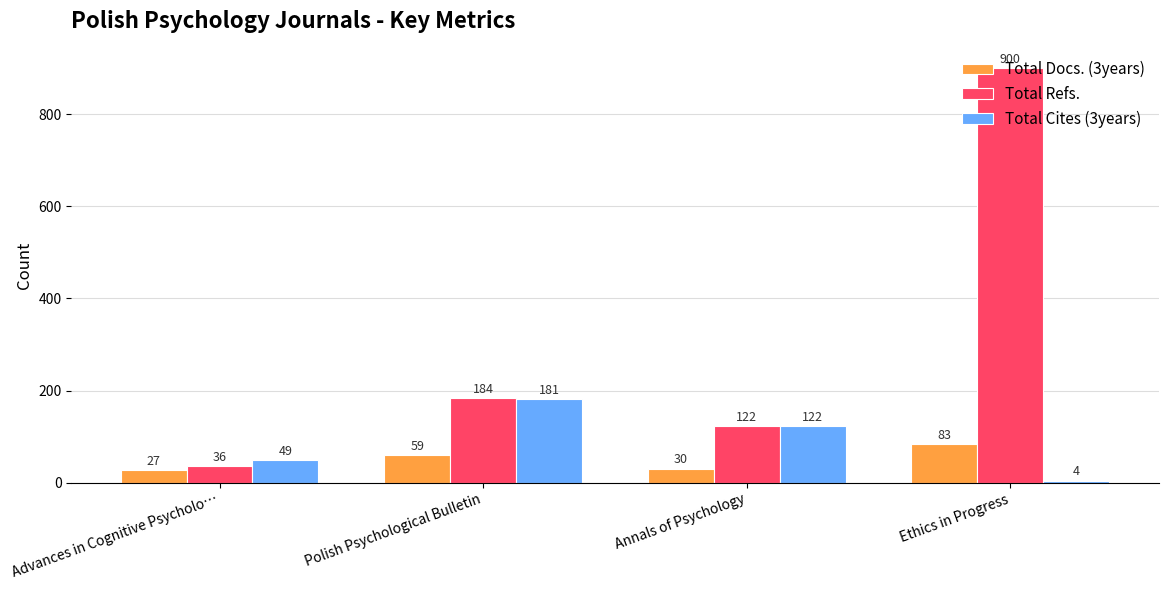

Reading right to left, extract all data points from this chart.

Total Docs. (3years): 83	30	59	27
Total Refs.: 900	122	184	36
Total Cites (3years): 4	122	181	49